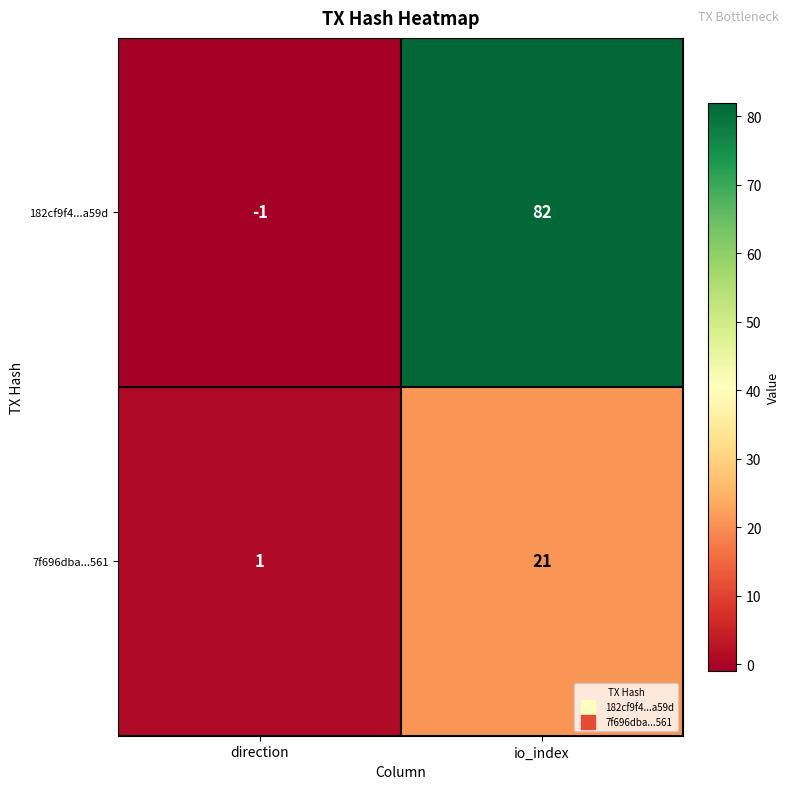

What is the difference between the maximum and minimum values in the 7f696dba...561 series?

20